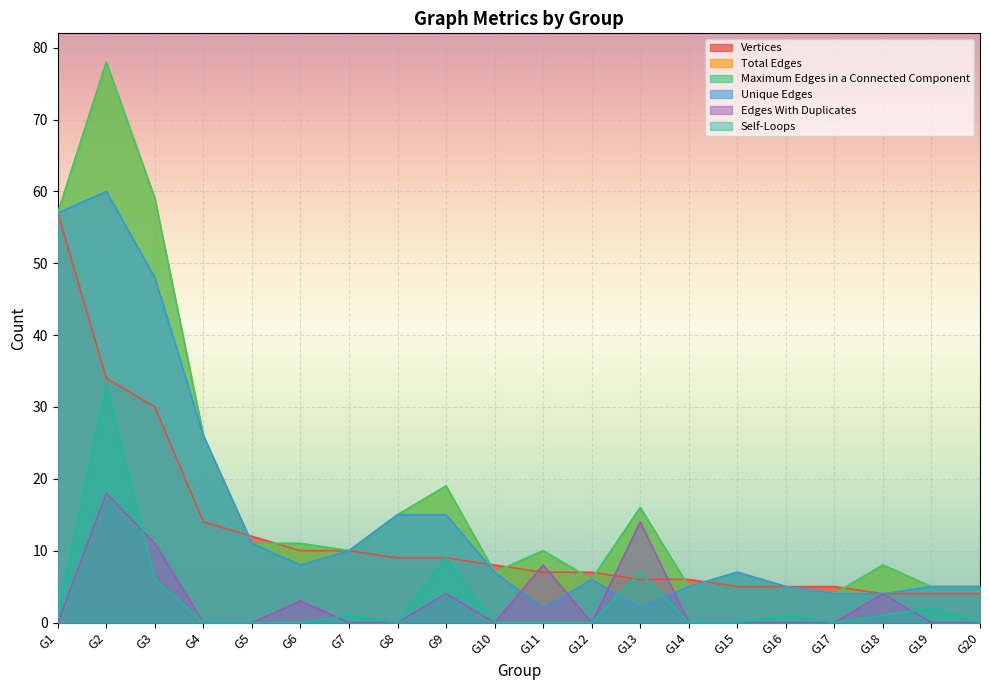

Rank the series by their maximum value, from highest to lowest.

Total Edges, Maximum Edges in a Connected Component, Unique Edges, Vertices, Self-Loops, Edges With Duplicates